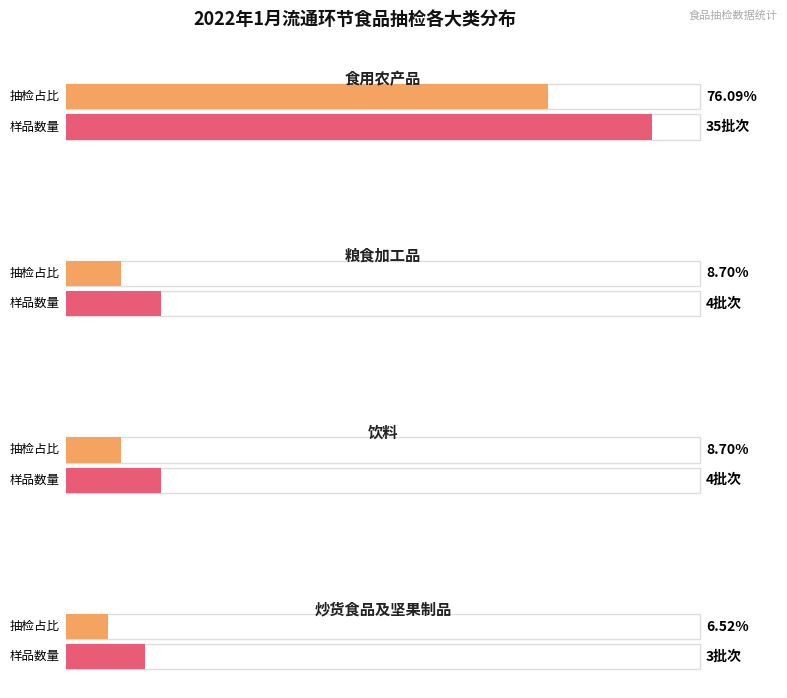

At which category is the sum across all series the highest?

食用农产品